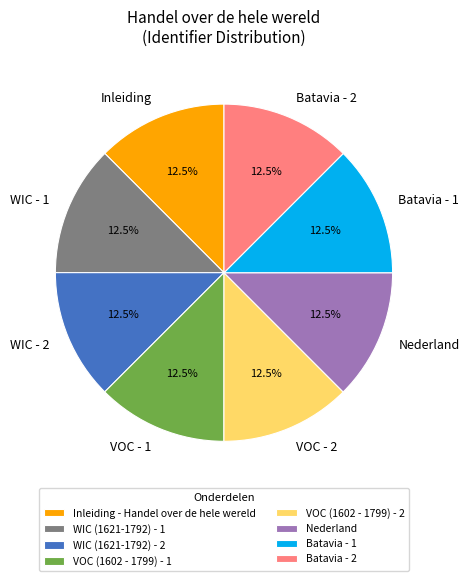

What percentage do WIC (1621-1792) - 1 and Inleiding - Handel over de hele wereld together represent?

25.0%